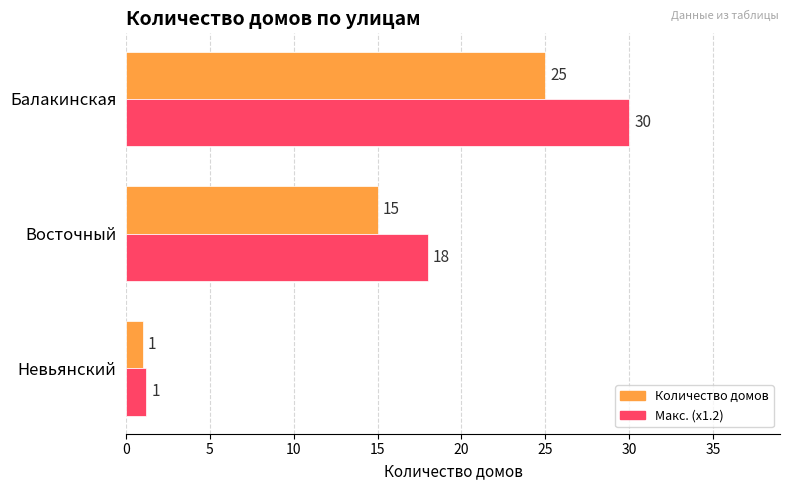

How many data points in Макс. (x1.2) are less than 18?

1